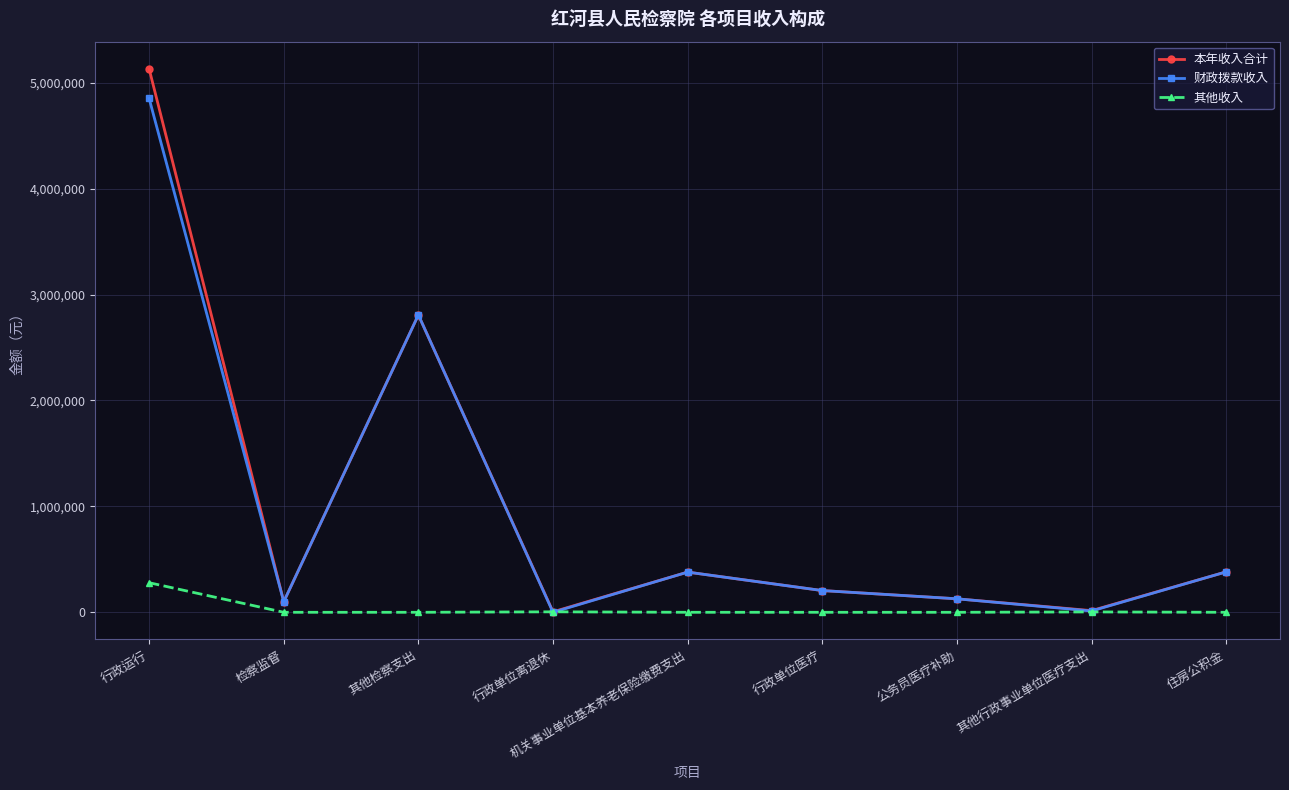

What is the maximum value shown in the chart?

5131408.9